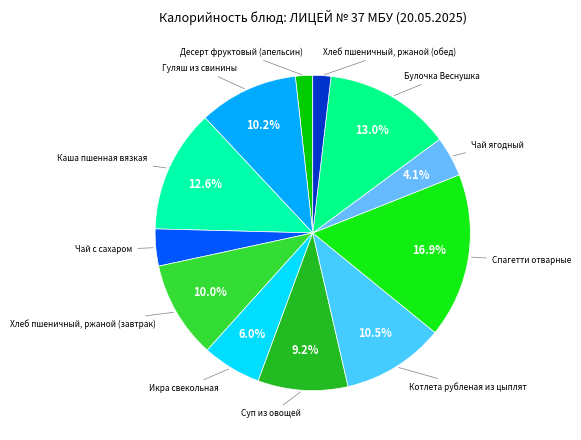

How many slices are in this pie chart?

12